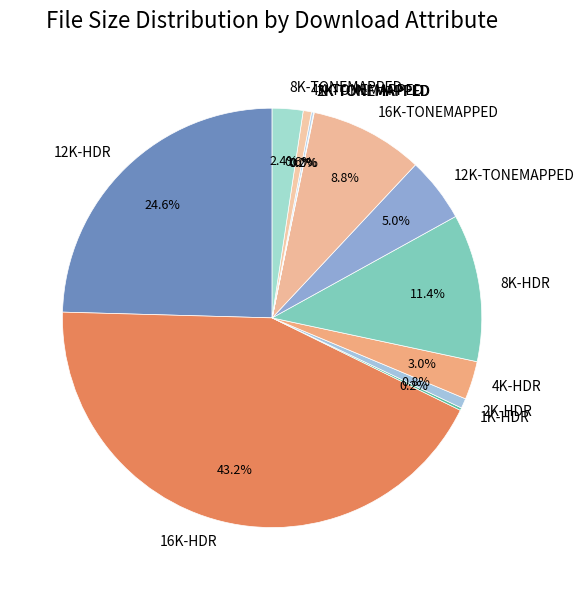

Do 2K-HDR and 16K-HDR together represent more than half of the pie?

No